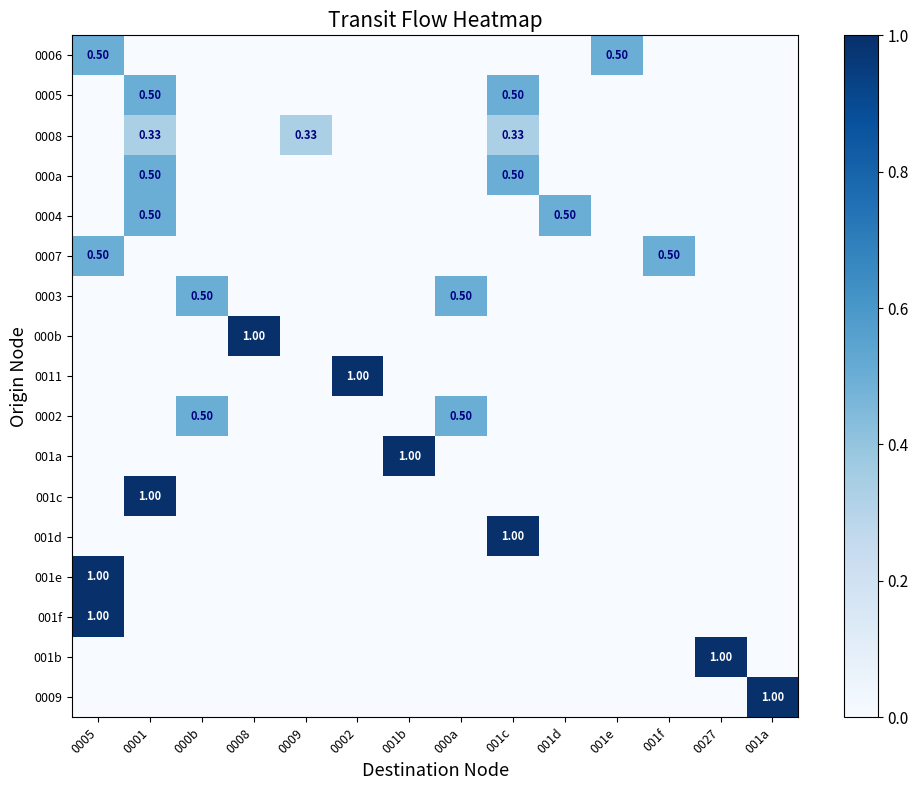

At which label is 0011 closest to 0?

0005